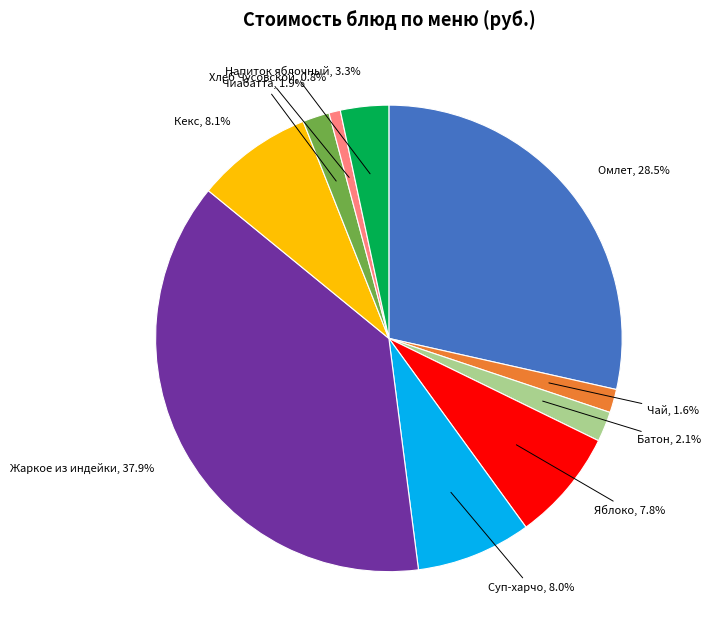

Is there any slice that represents more than half of the pie?

No